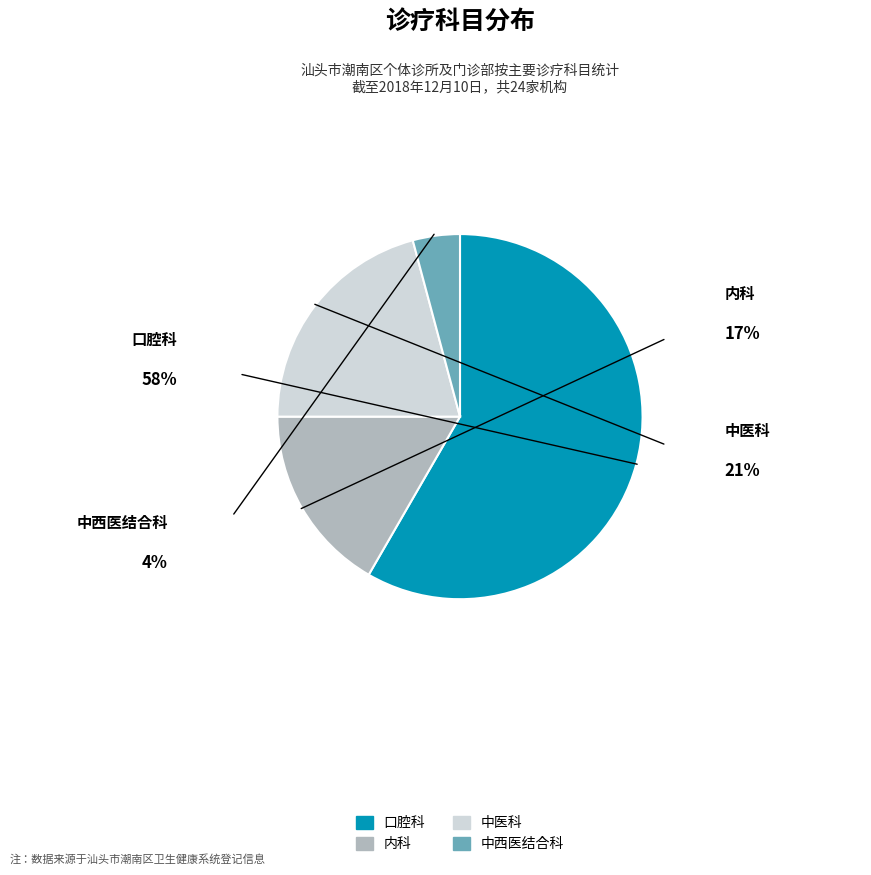

Combined, what portion of the pie is 口腔科 and 中医科?

79.2%